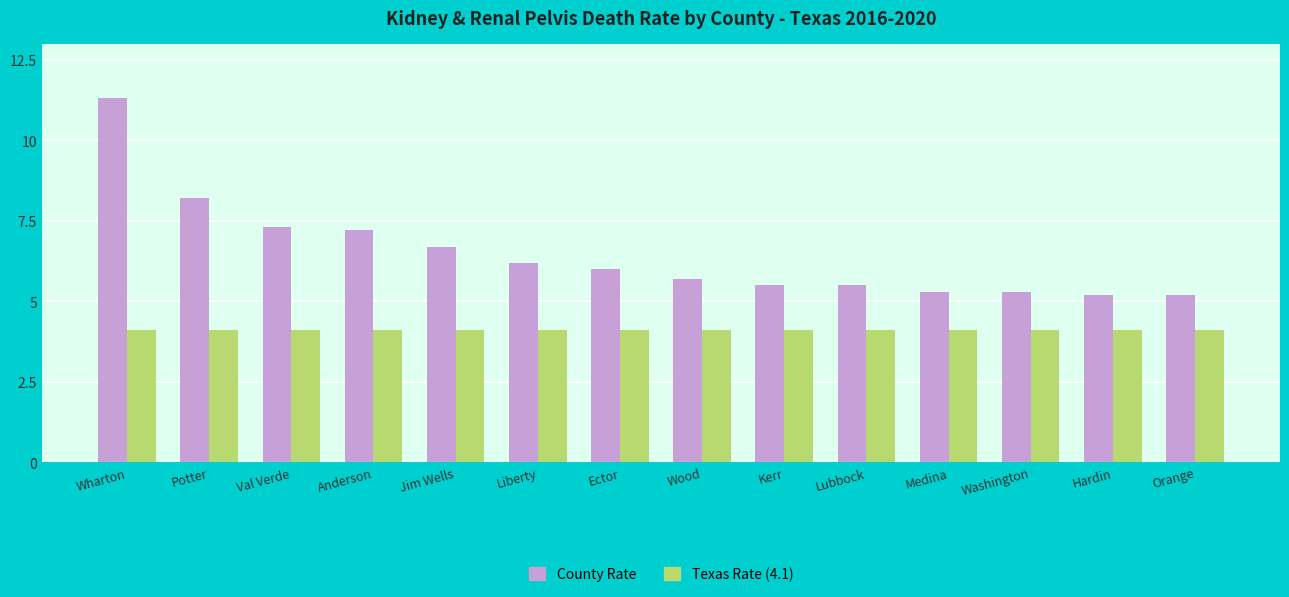

What is the maximum value shown in the chart?

11.3